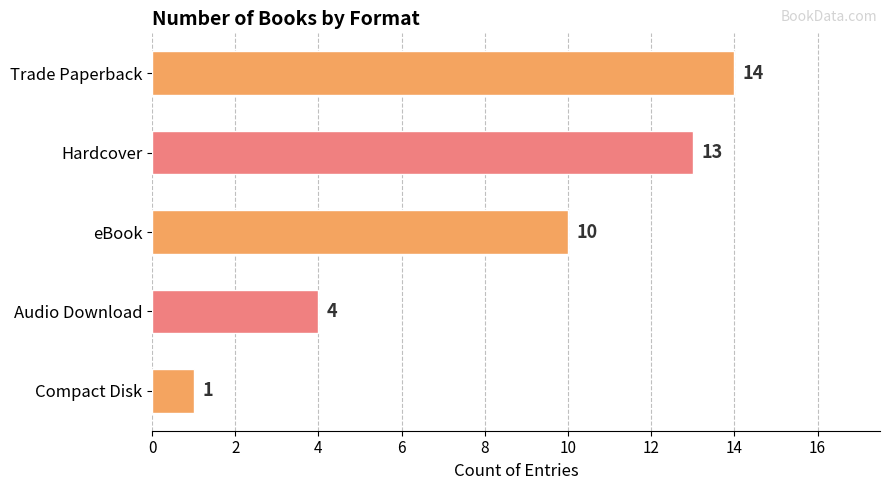

What is the difference between the maximum and minimum values?

13